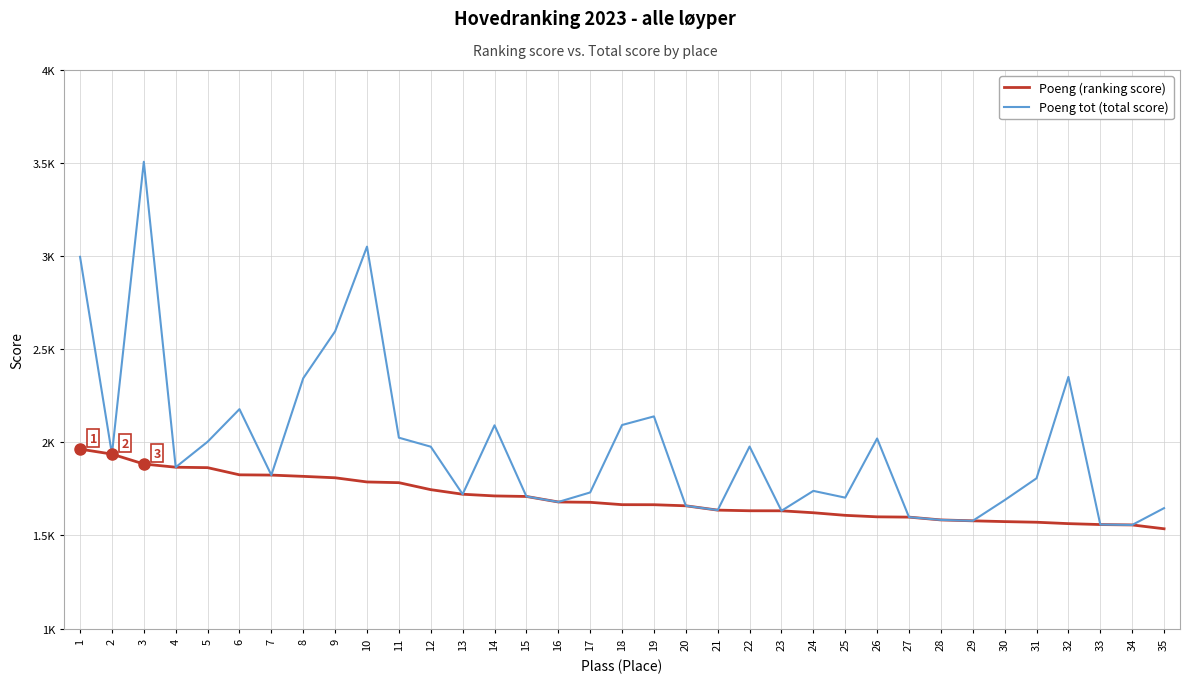

List the series in order of their peak value, highest first.

Poeng tot (total score), Poeng (ranking score)